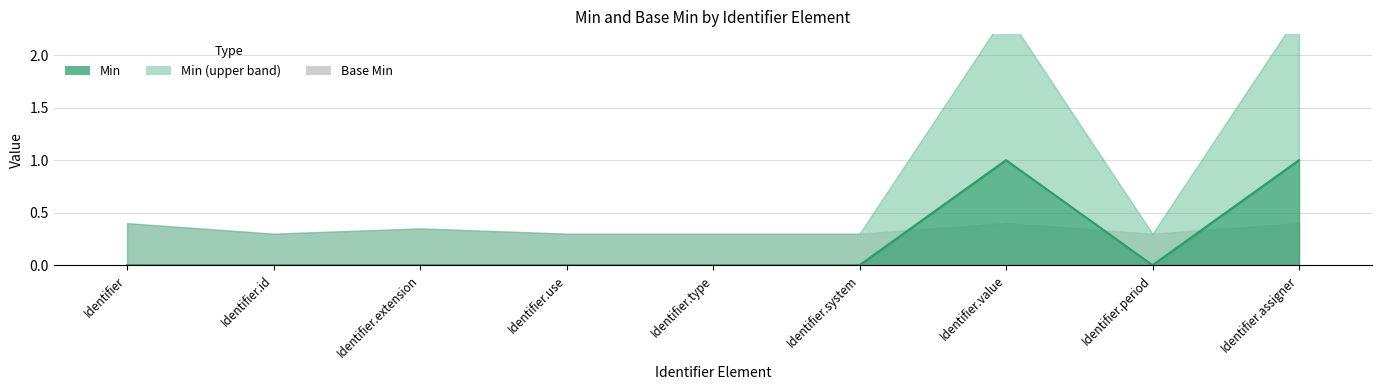

What is the greatest value displayed?

1